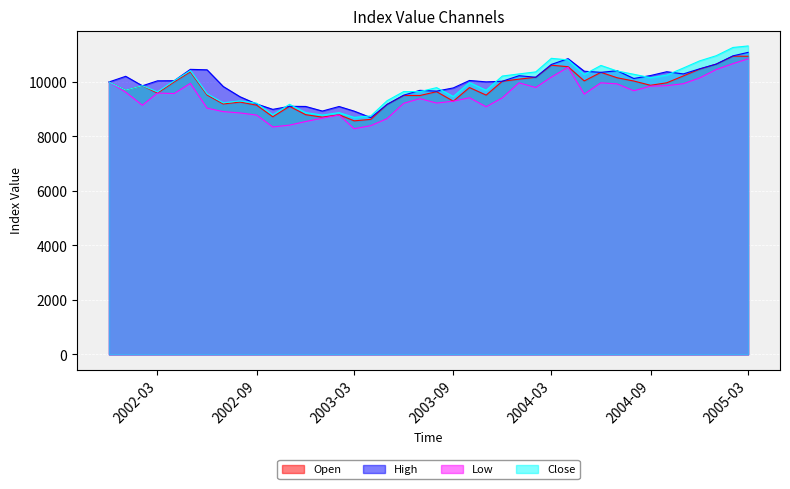

What is the smallest value displayed?

8282.1